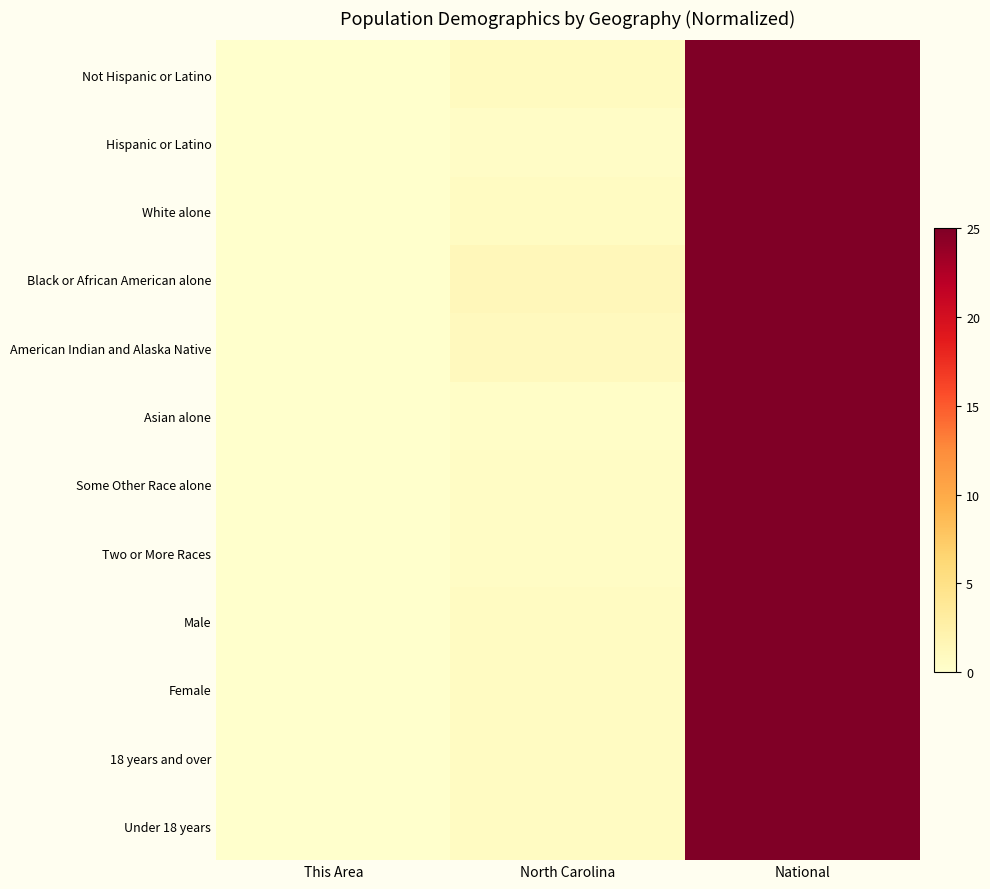

Which series has the largest total across all categories?

Black or African American alone